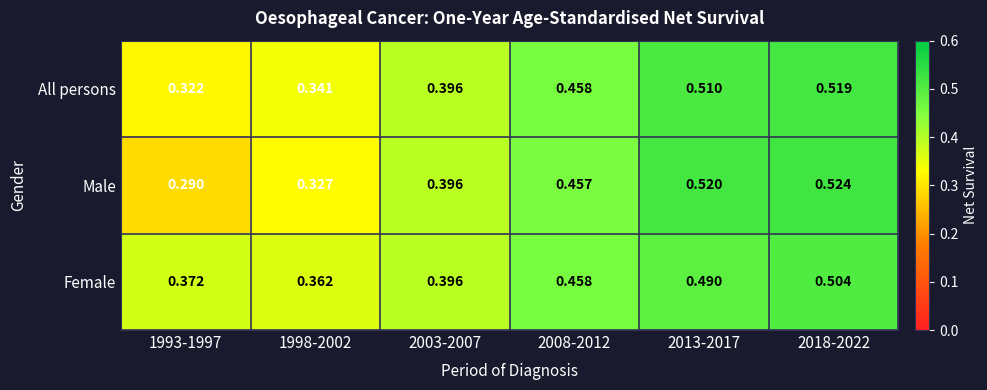

Which series has the largest total across all categories?

Female